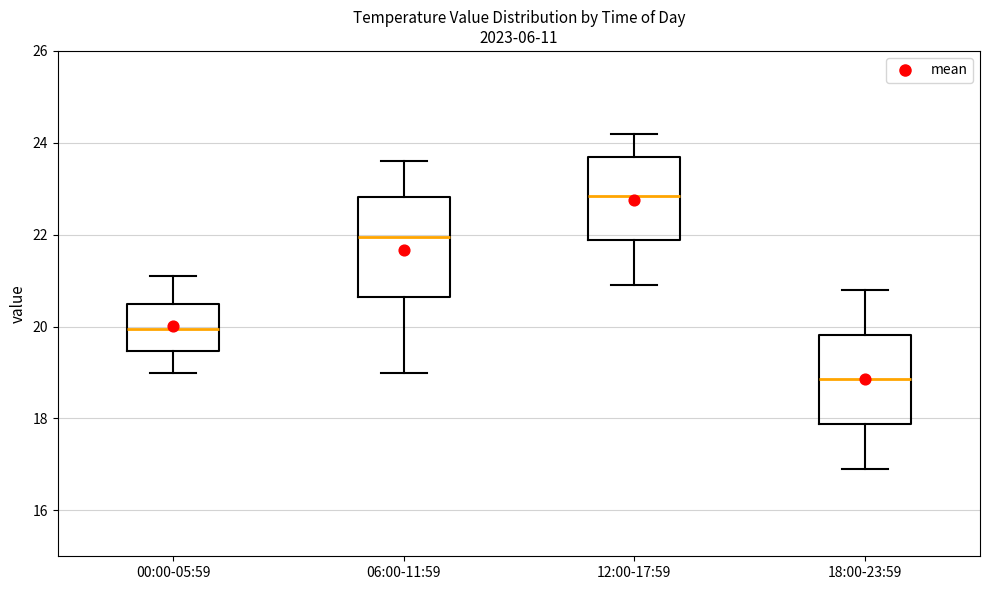

Where does the median line of the box for 18:00-23:59 sit on the y-axis? The values are not printed on the chart, so give them approximately, as read against the axis.

18.8